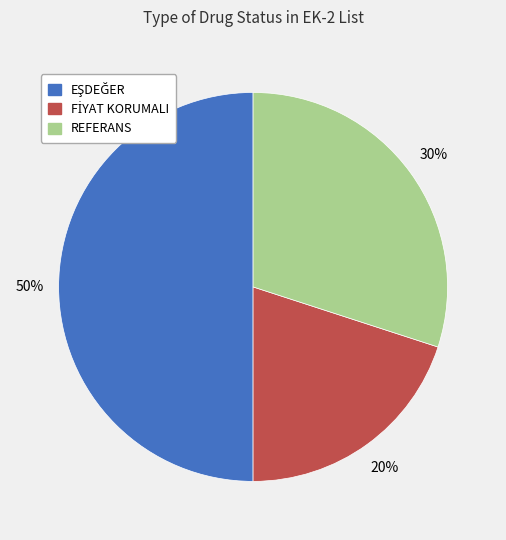

The REFERANS slice represents 30% of the pie. True or false?

True